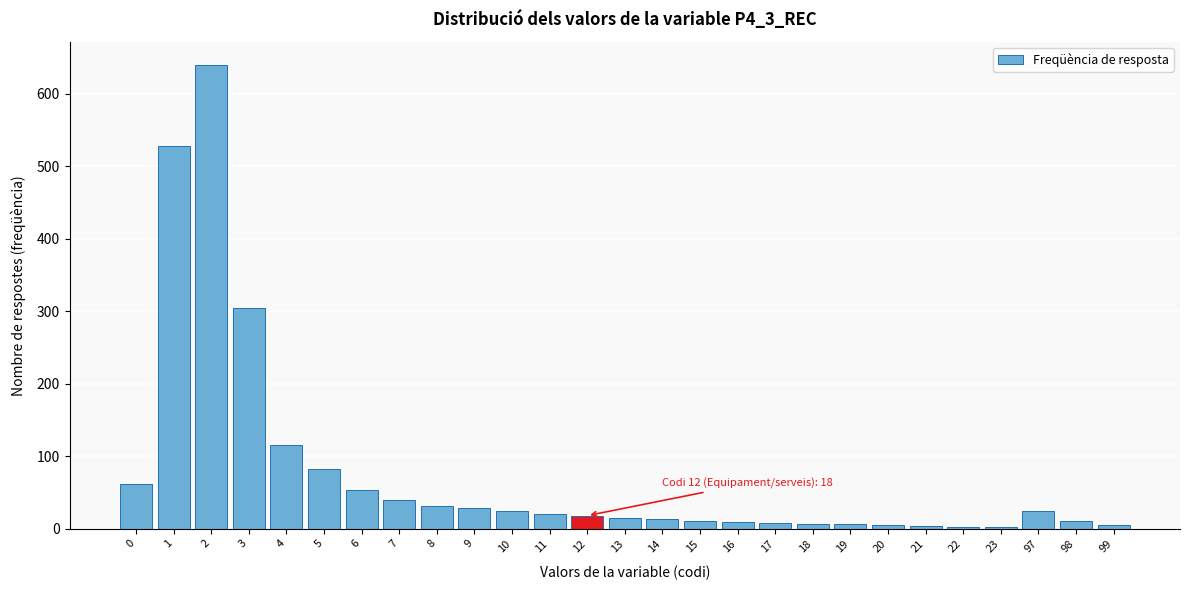

The value at 1 is 323. True or false?

False